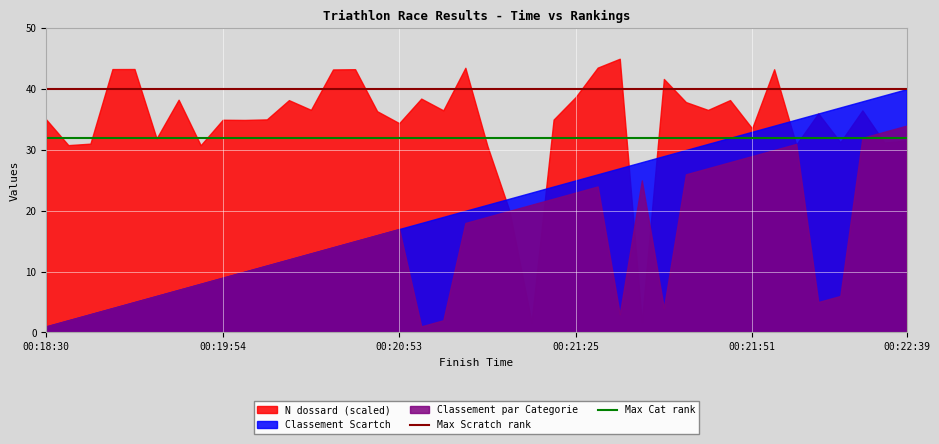

Which series has the largest total across all categories?

N dossard (scaled)